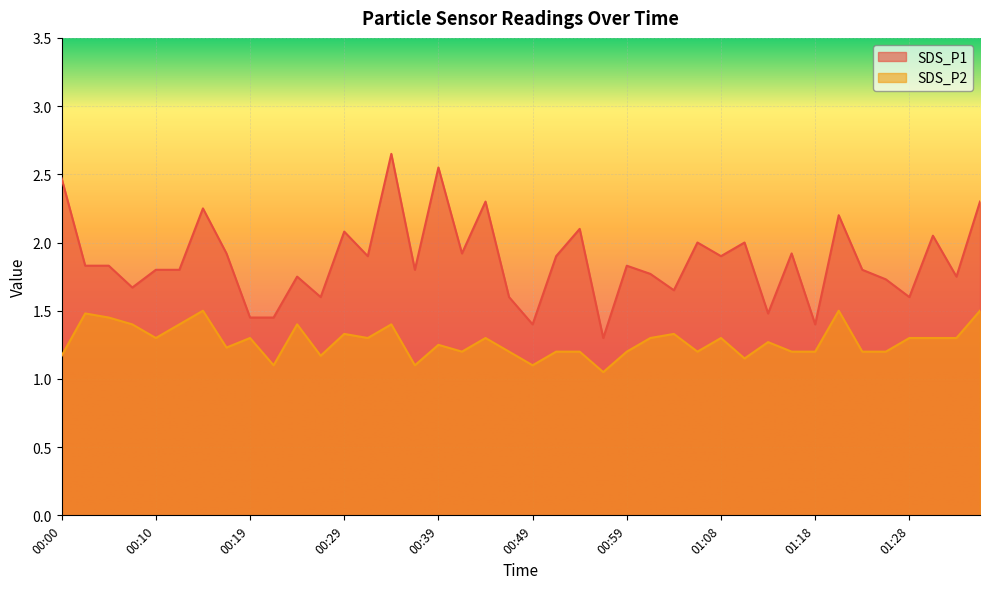

Reading left to right, list all the values displayed in this chart.

SDS_P1: 2.5	1.8	1.8	1.7	1.8	1.8	2.2	1.9	1.4	1.4	1.8	1.6	2.1	1.9	2.6	1.8	2.5	1.9	2.3	1.6	1.4	1.9	2.1	1.3	1.8	1.8	1.6	2.0	1.9	2.0	1.5	1.9	1.4	2.2	1.8	1.7	1.6	2.0	1.8	2.3
SDS_P2: 1.2	1.5	1.4	1.4	1.3	1.4	1.5	1.2	1.3	1.1	1.4	1.2	1.3	1.3	1.4	1.1	1.2	1.2	1.3	1.2	1.1	1.2	1.2	1.1	1.2	1.3	1.3	1.2	1.3	1.1	1.3	1.2	1.2	1.5	1.2	1.2	1.3	1.3	1.3	1.5